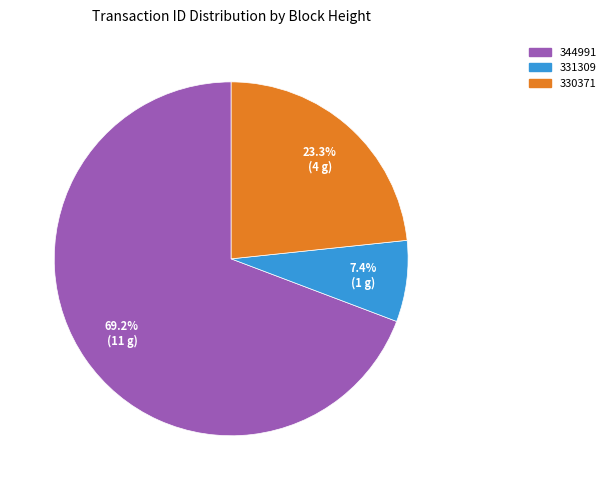

Which slice is the smallest?

331309